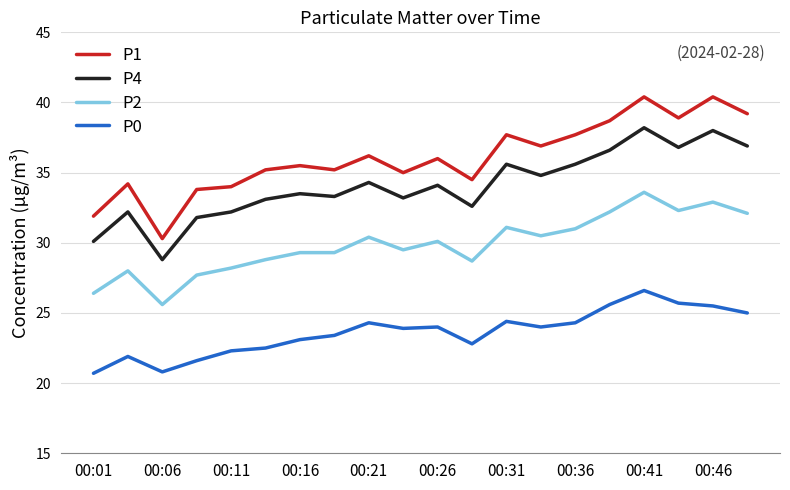

Which series has the largest range (max minus min)?

P1